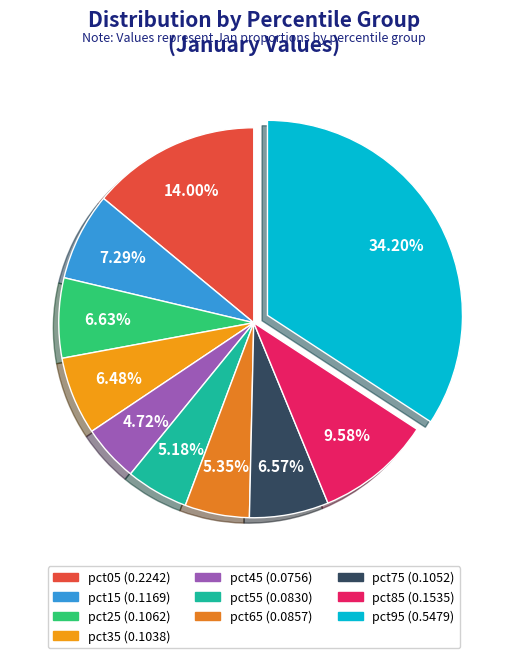

Does pct05 represent more than half of the total?

No